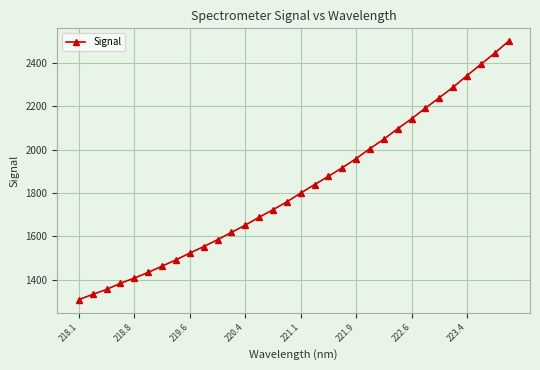

What is the difference between the second highest and minimum values?

1138.6